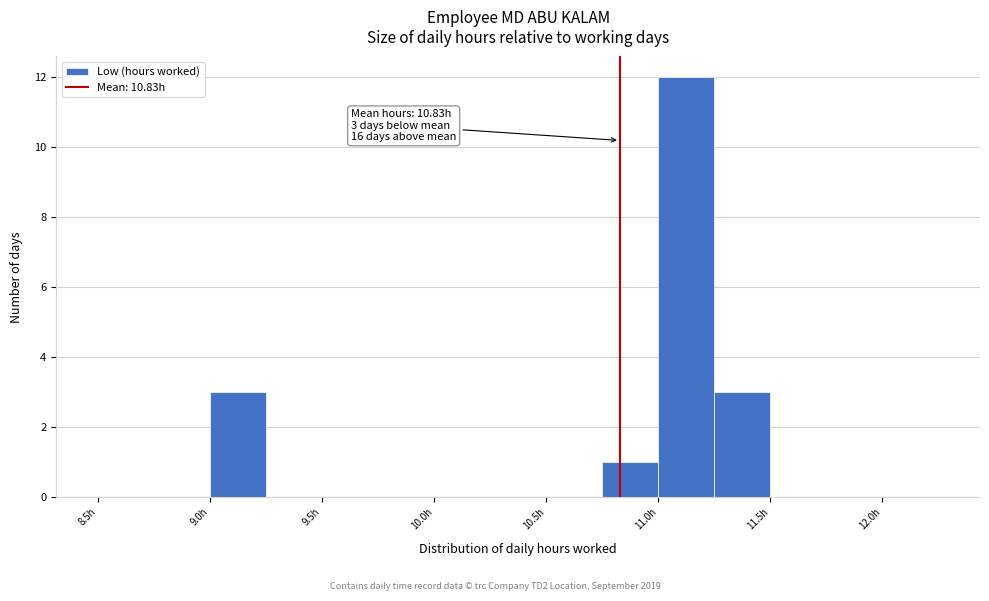

Over which range of the x-axis is the bar tallest?

11.00 to 11.25